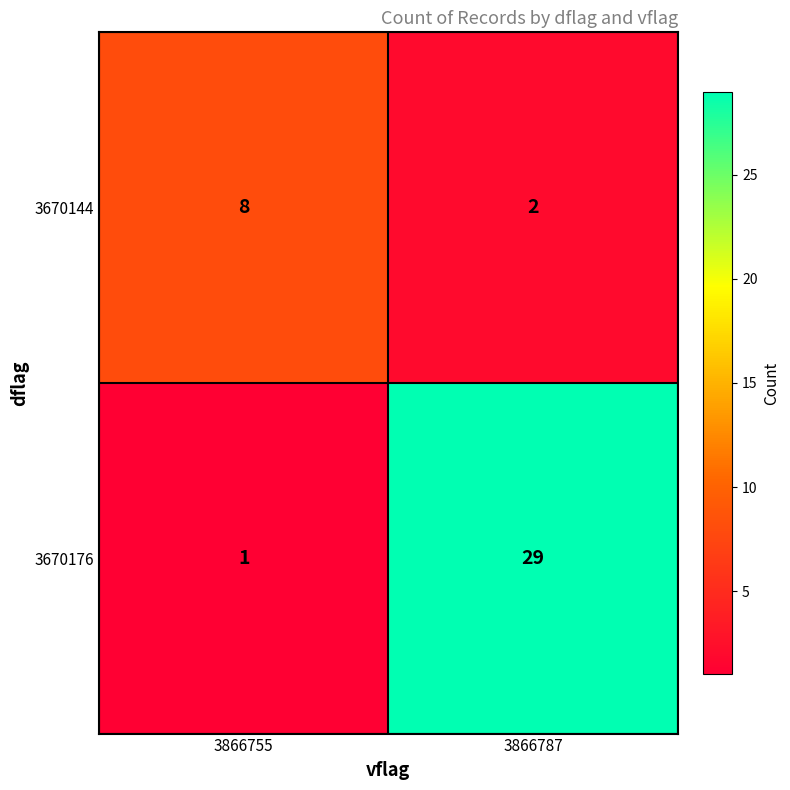

What is the sum of the 3670176 values at 3866755 and 3866787?

30